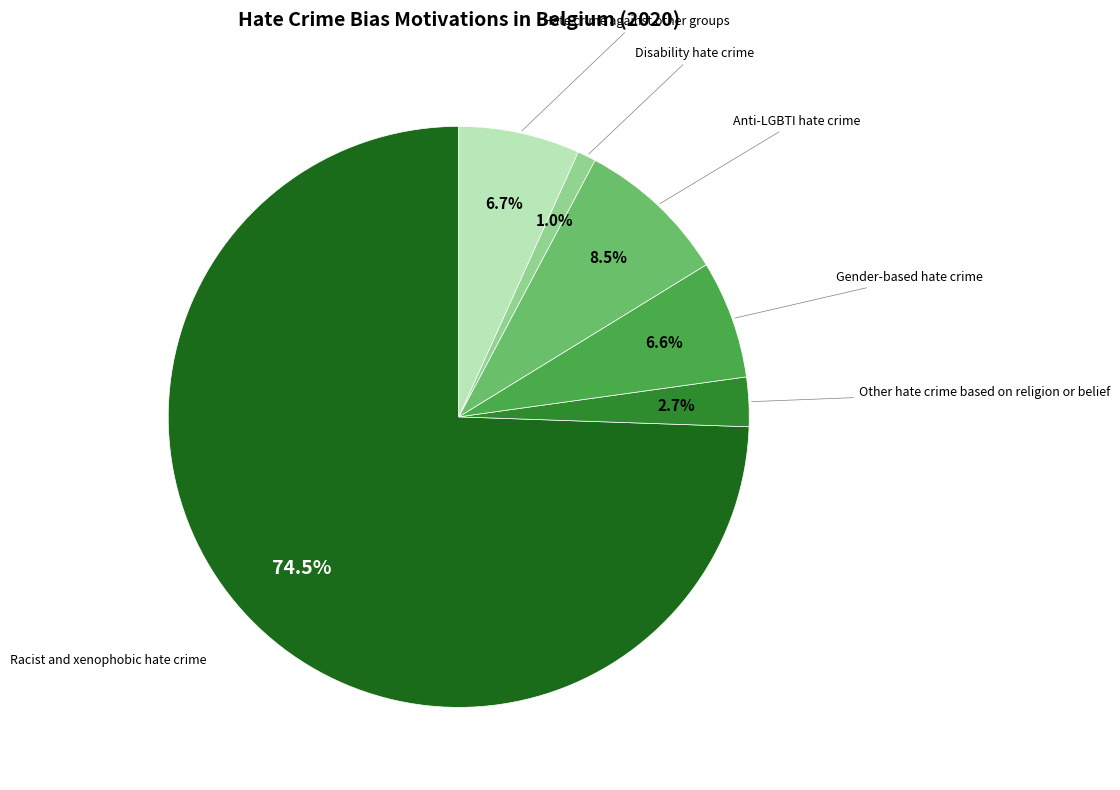

Between Racist and xenophobic hate crime and Gender-based hate crime, which is larger?

Racist and xenophobic hate crime